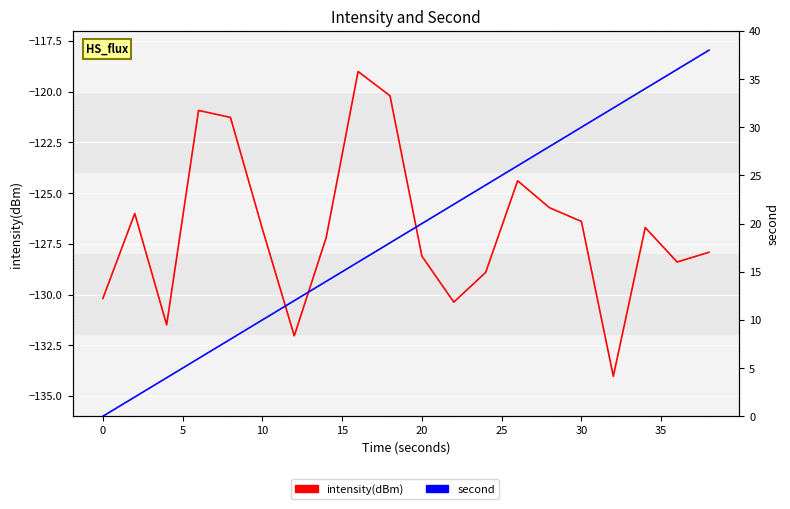

What is the maximum value shown in the chart?

38.0